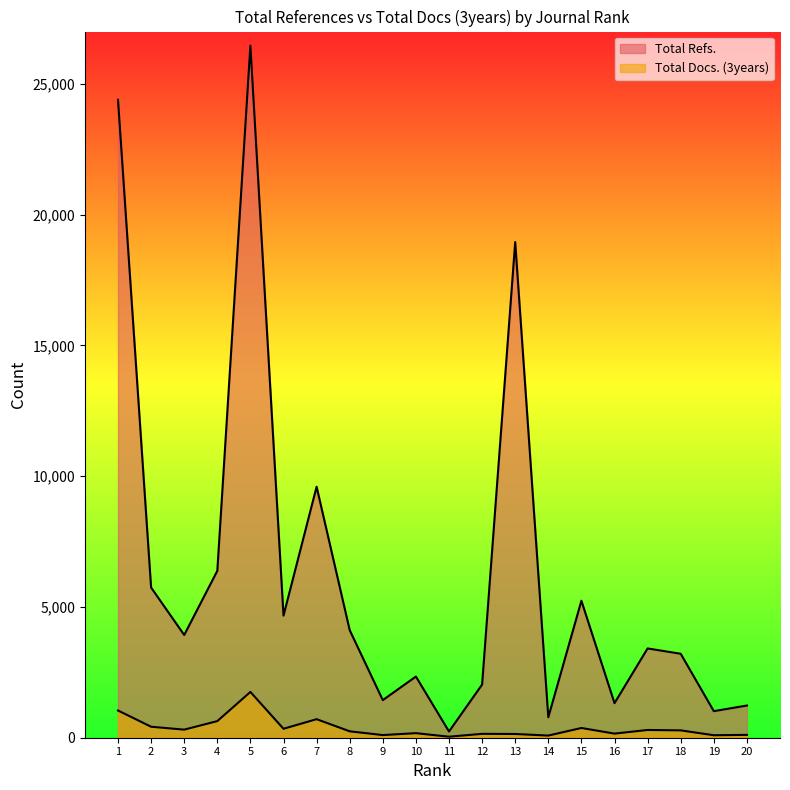

Which series has the largest total across all categories?

Total Refs.